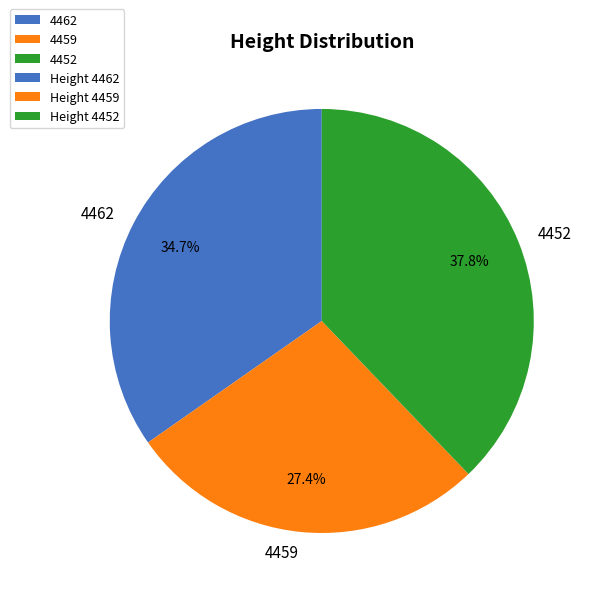

Is there a majority slice in this chart?

No